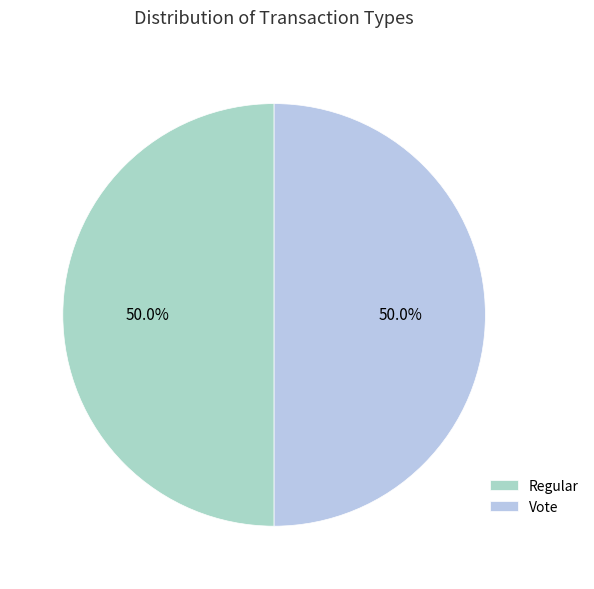

What is the smallest slice in the pie chart?

Regular